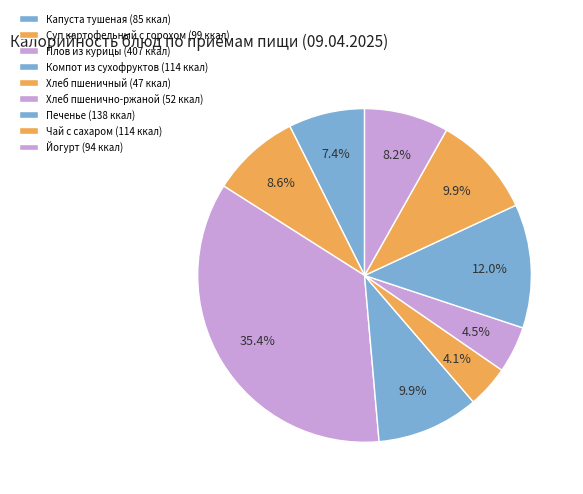

Which slice is the smallest?

Хлеб пшеничный